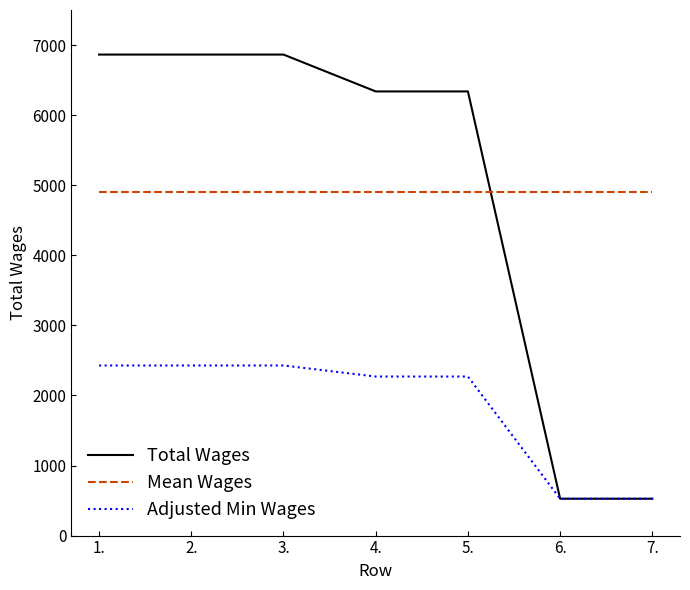

Reading left to right, what are all the values shown in this chart?

Total Wages: 6864.0	6864.0	6864.0	6338.0	6338.0	526.0	526.0
Mean Wages: 4902.9	4902.9	4902.9	4902.9	4902.9	4902.9	4902.9
Adjusted Min Wages: 2427.4	2427.4	2427.4	2269.6	2269.6	526.0	526.0